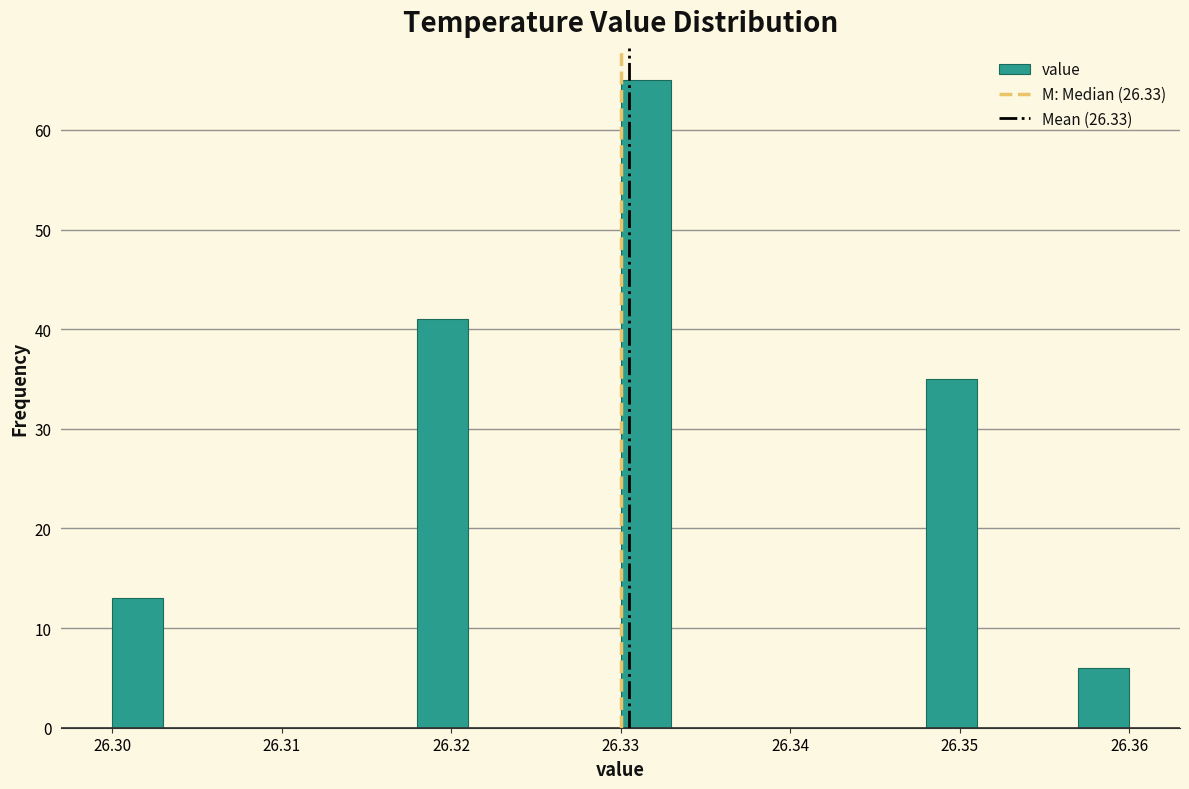

Around what value on the x-axis is the tallest bar? Give the approximate position of its centre, as read against the axis.

26.332